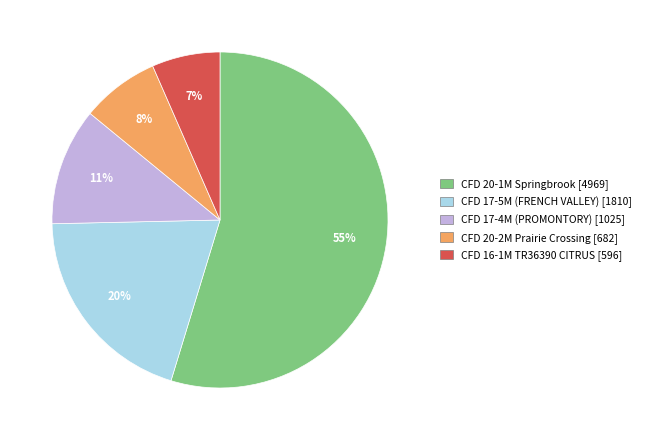

Rank the categories by value from highest to lowest.

CFD 20-1M Springbrook, CFD 17-5M (FRENCH VALLEY), CFD 17-4M (PROMONTORY), CFD 20-2M Prairie Crossing, CFD 16-1M TR36390 CITRUS